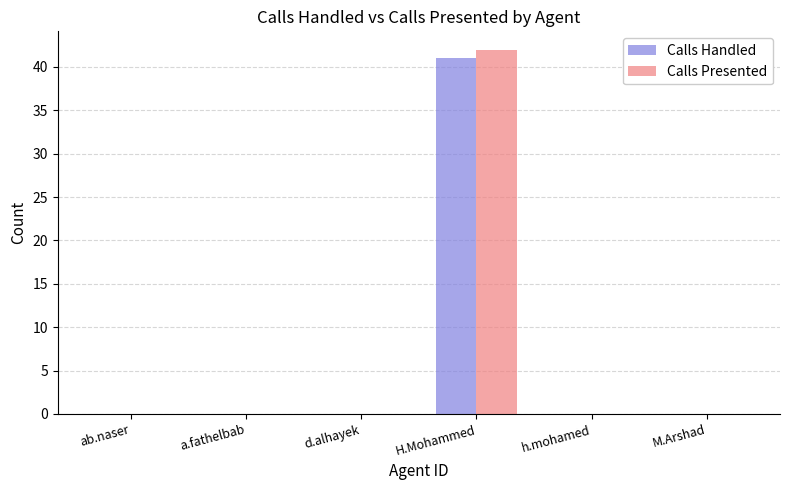

Which series changed the most between a.fathelbab and H.Mohammed?

Calls Presented